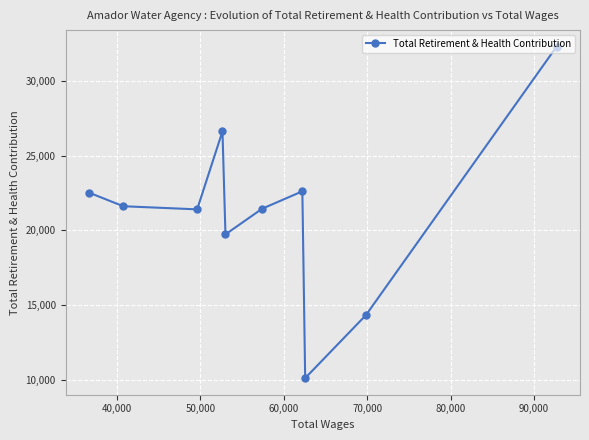

What is the minimum value shown in the chart?

10115